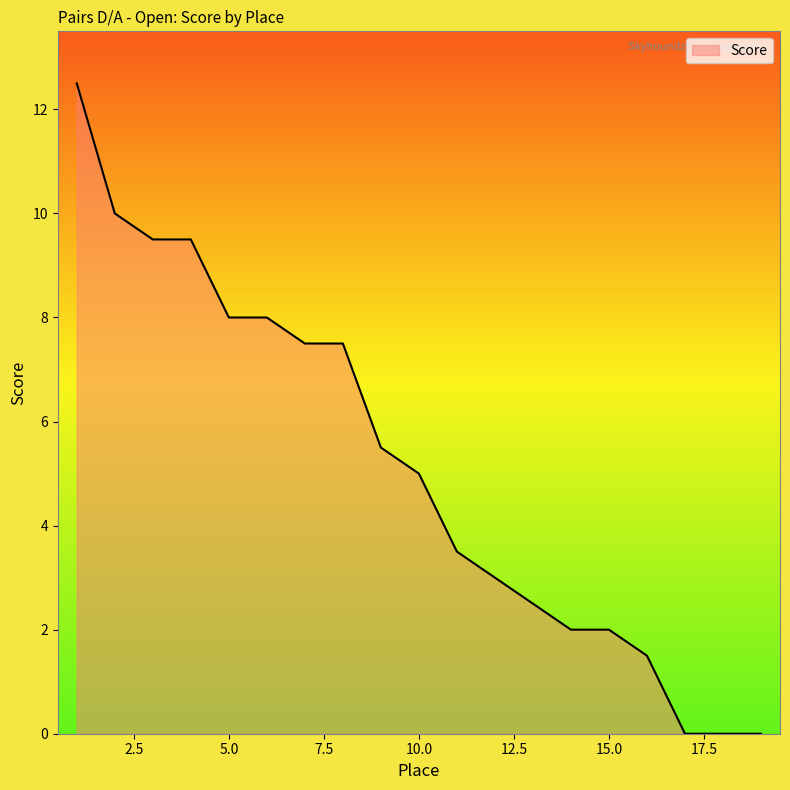

What is the greatest value displayed?

12.5